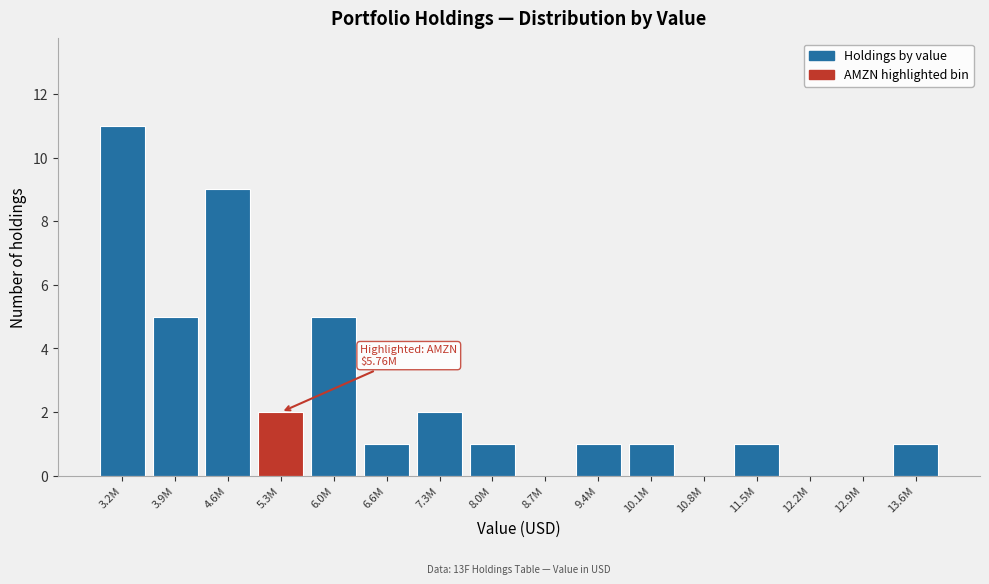

Reading left to right, transcribe all the data shown in this chart.

3.2M=11	3.9M=5	4.6M=9	5.3M=2	6.0M=5	6.6M=1	7.3M=2	8.0M=1	8.7M=0	9.4M=1	10.1M=1	10.8M=0	11.5M=1	12.2M=0	12.9M=0	13.6M=1